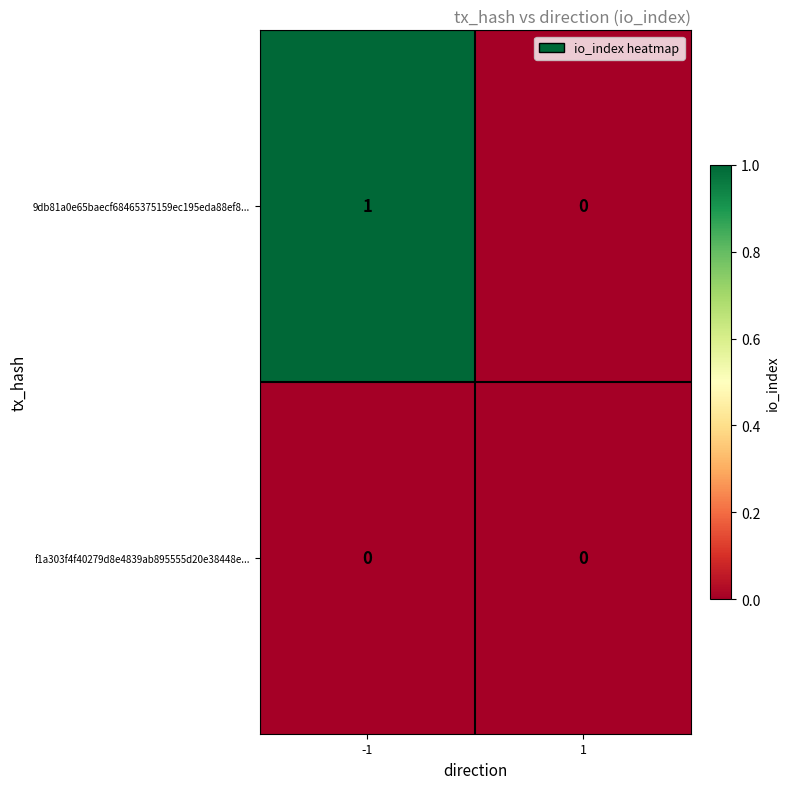

How many distinct data groups are displayed?

2